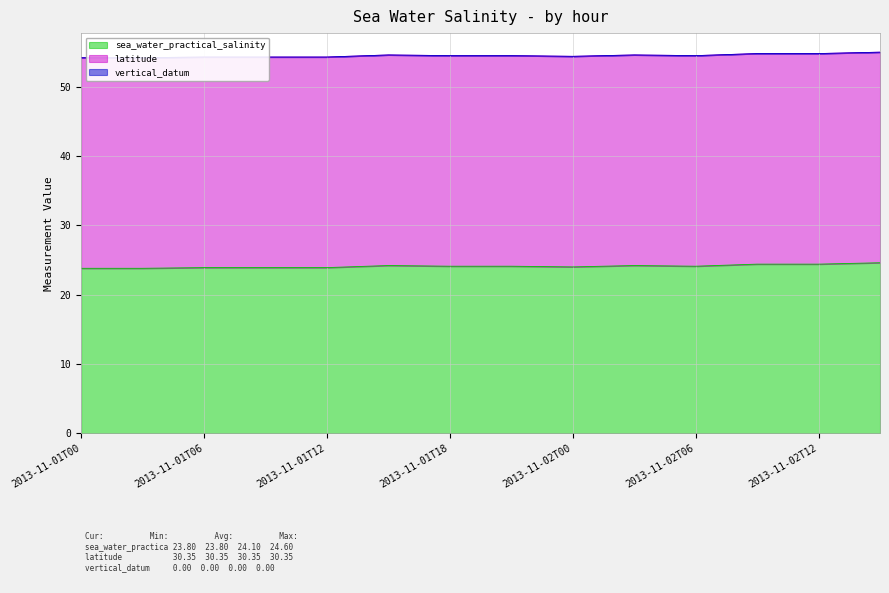

At which label does vertical_datum reach its peak?

2013-11-01T00